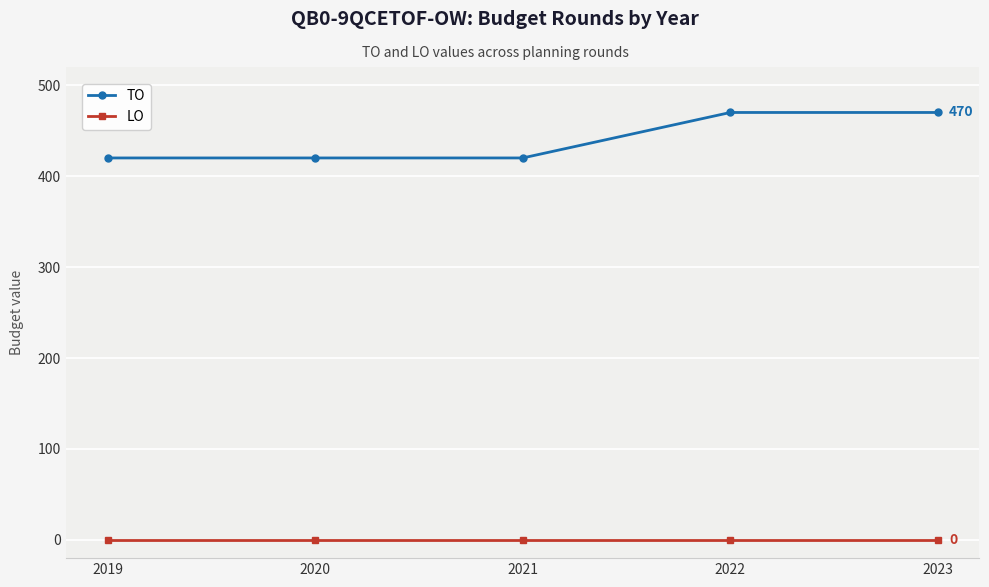

At how many categories does at least one series exceed 233?

5